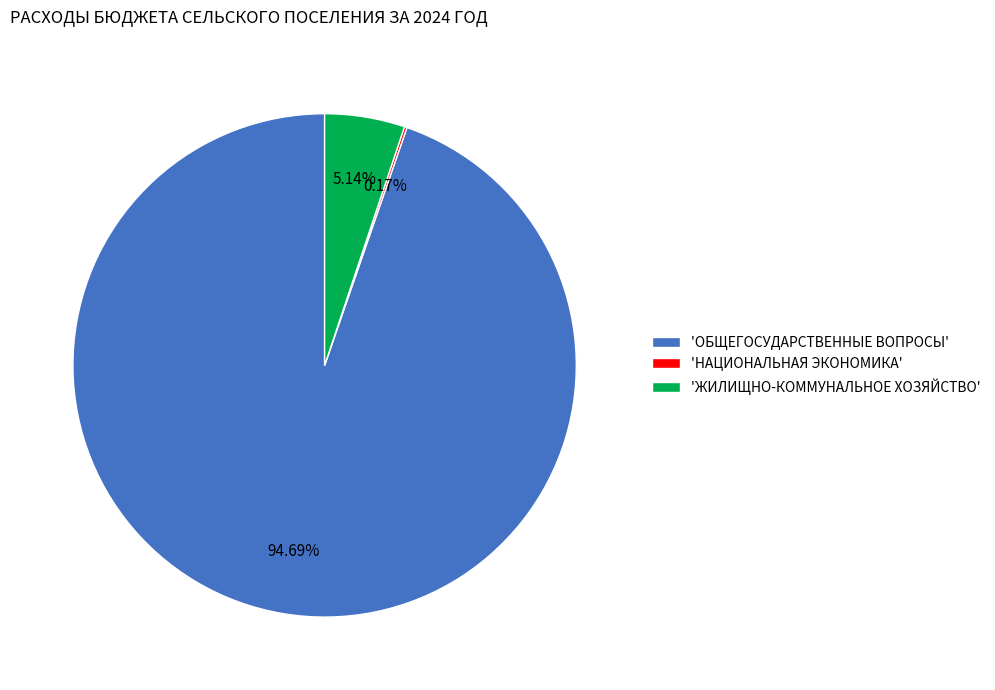

Does any single category account for the majority?

Yes